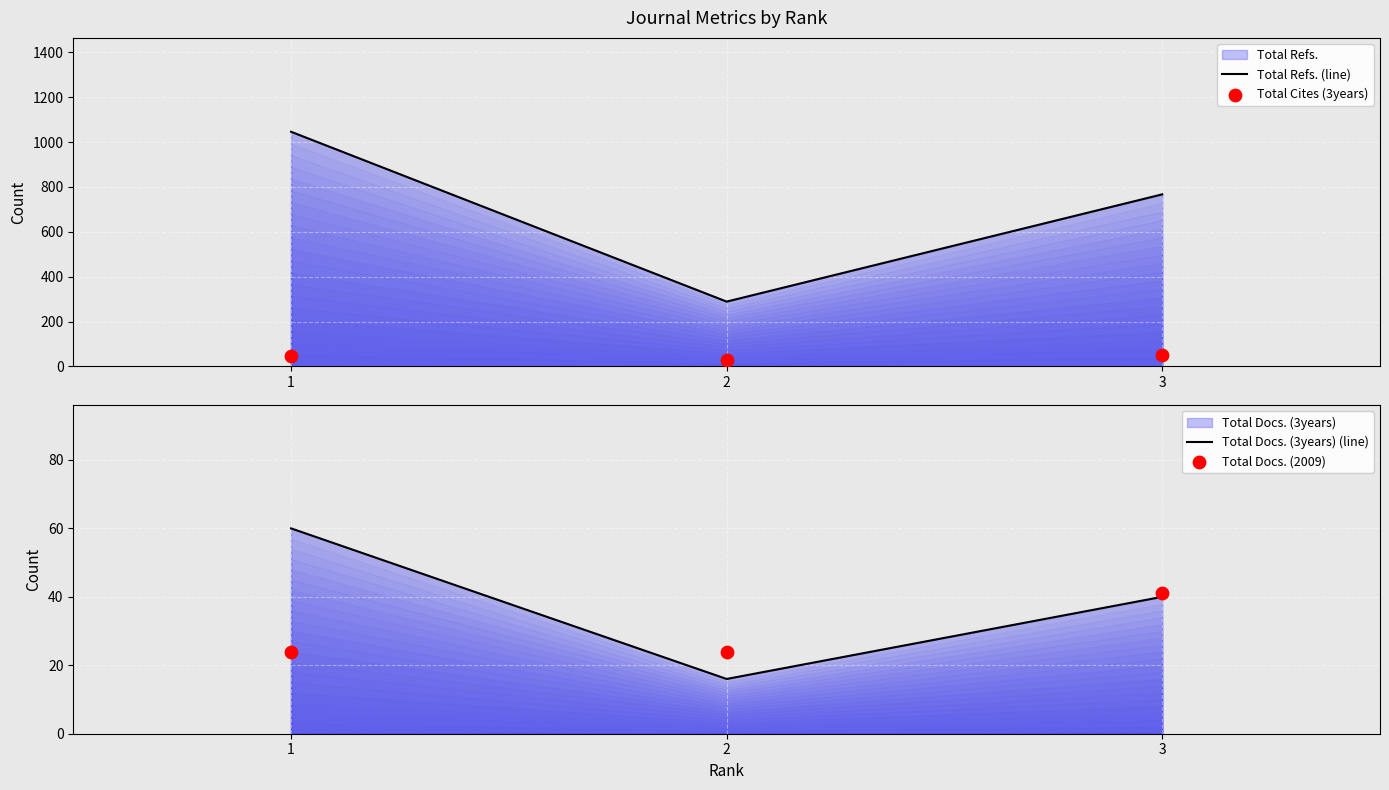

At which category is the sum across all series the highest?

1